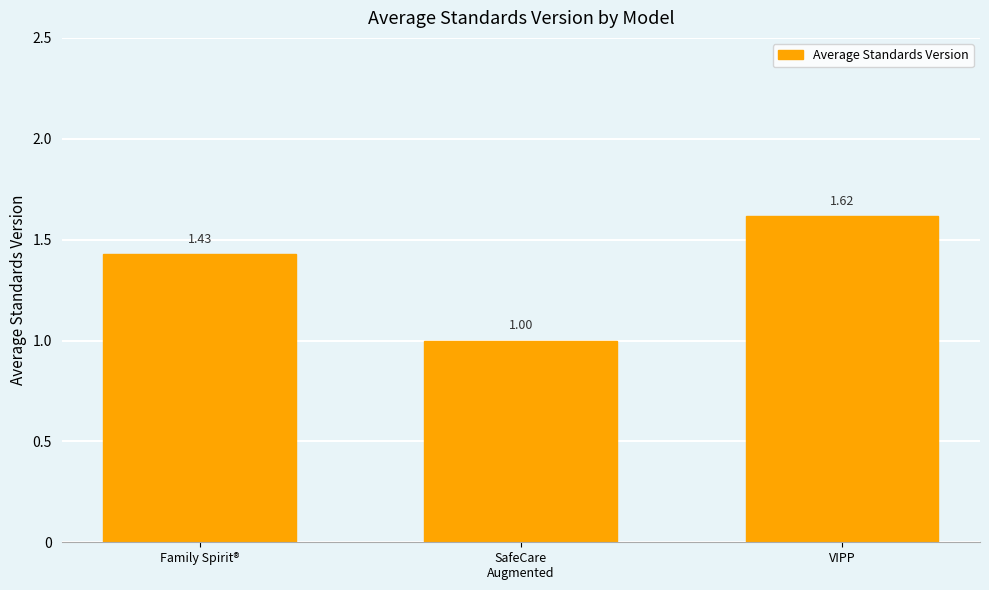

Which has a higher value, VIPP or Family Spirit®?

VIPP